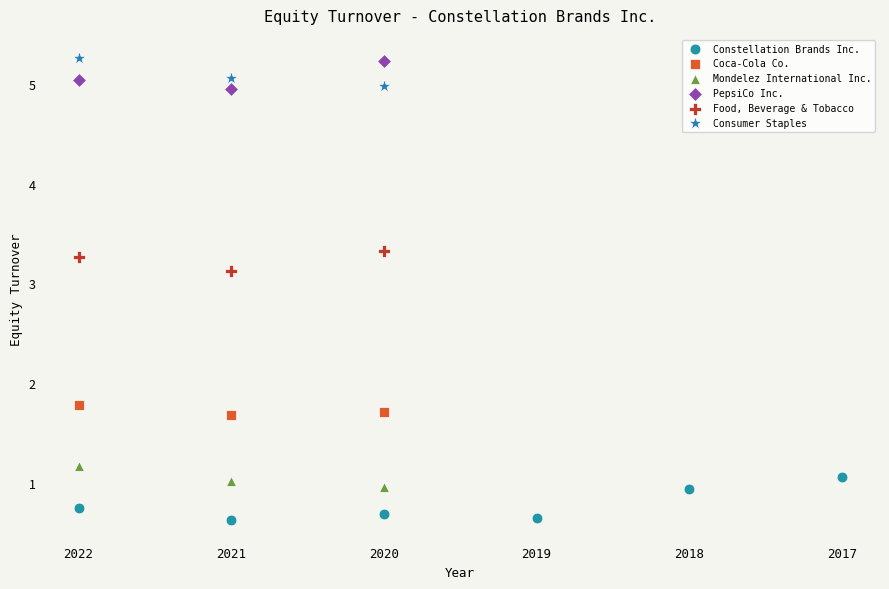

Which series contains the lowest Y value?

Constellation Brands Inc.